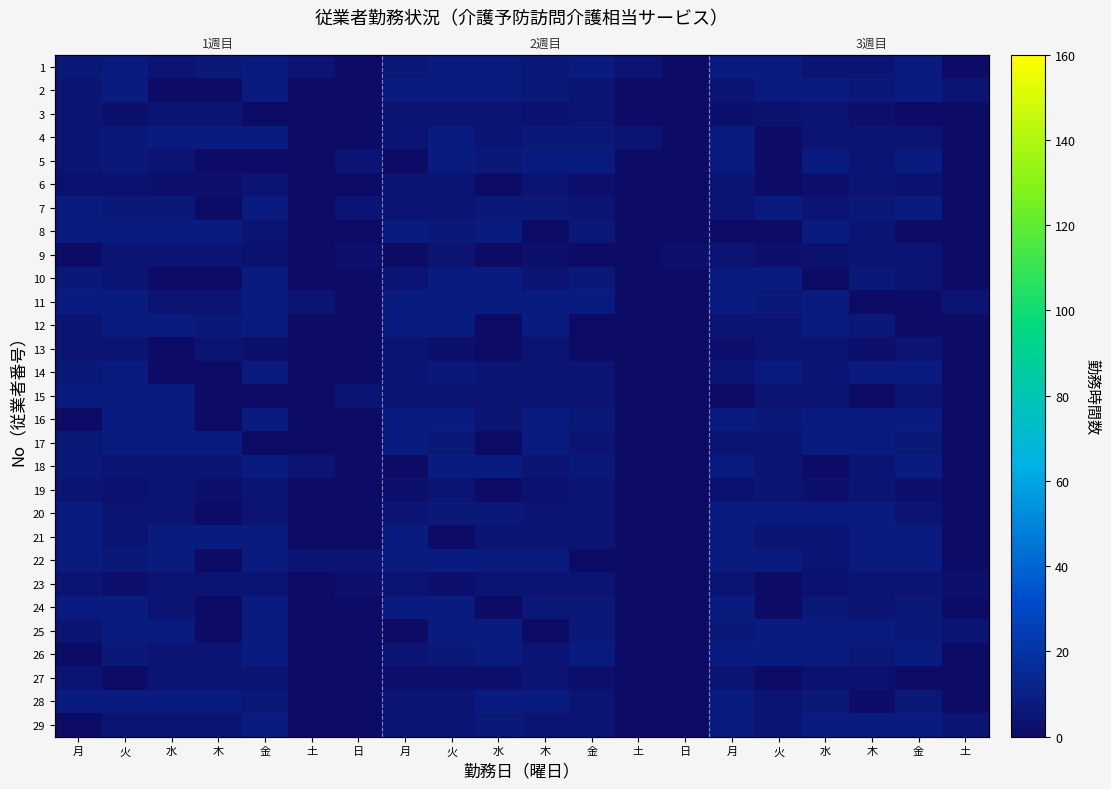

How many values in the 7 series are below 4?

5